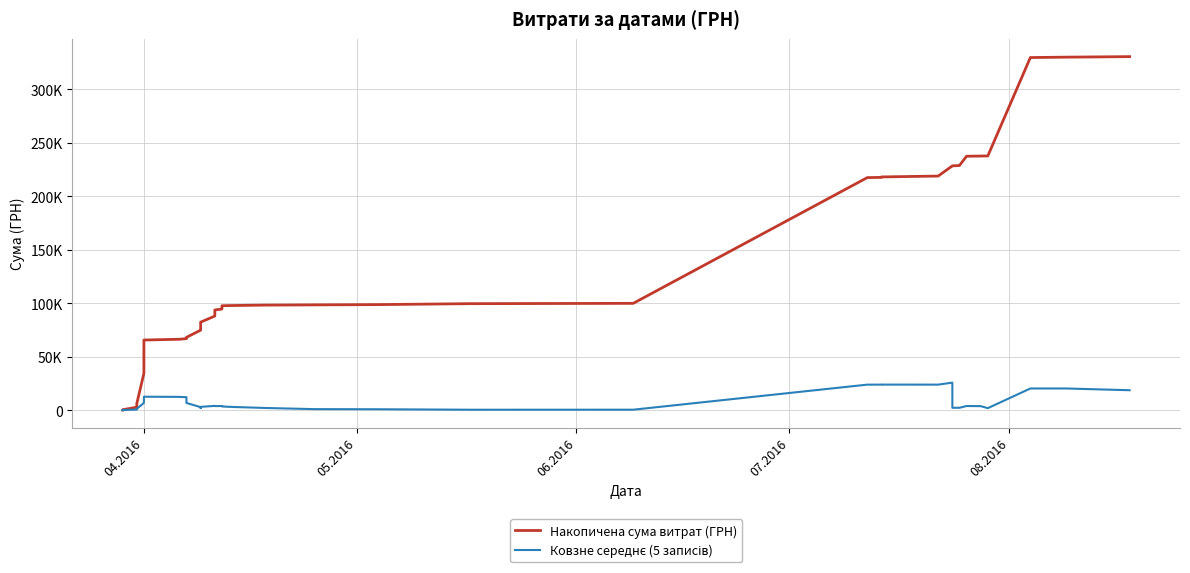

How many lines are shown in the chart?

2